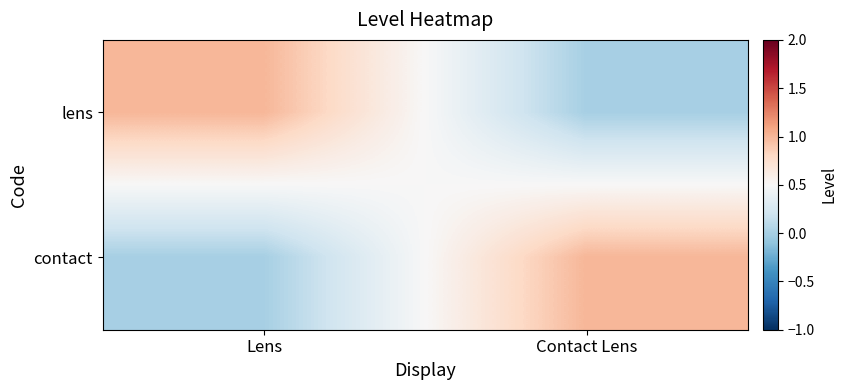

Reading right to left, extract all data points from this chart.

lens: Contact Lens=0	Lens=1
contact: Contact Lens=1	Lens=0